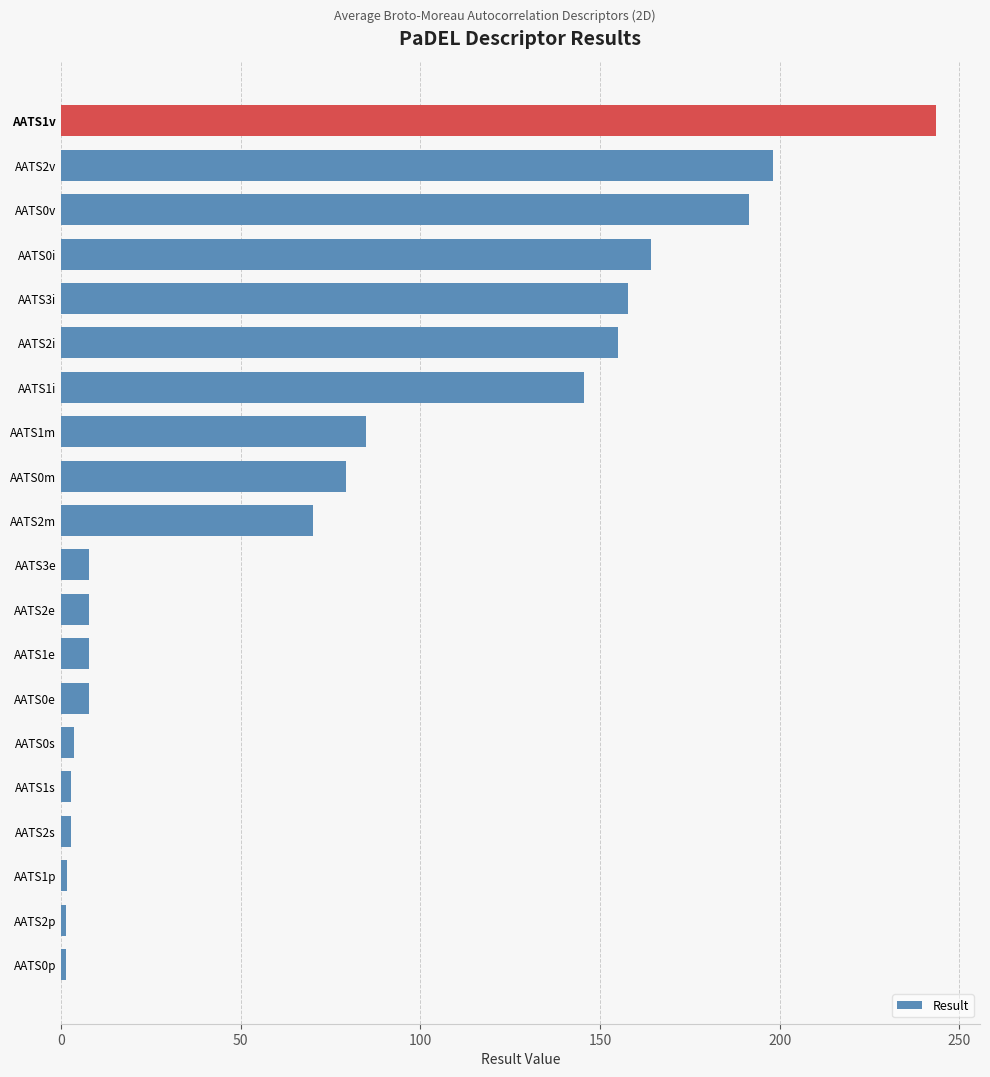

What is the difference between the second highest and second lowest values?

196.7